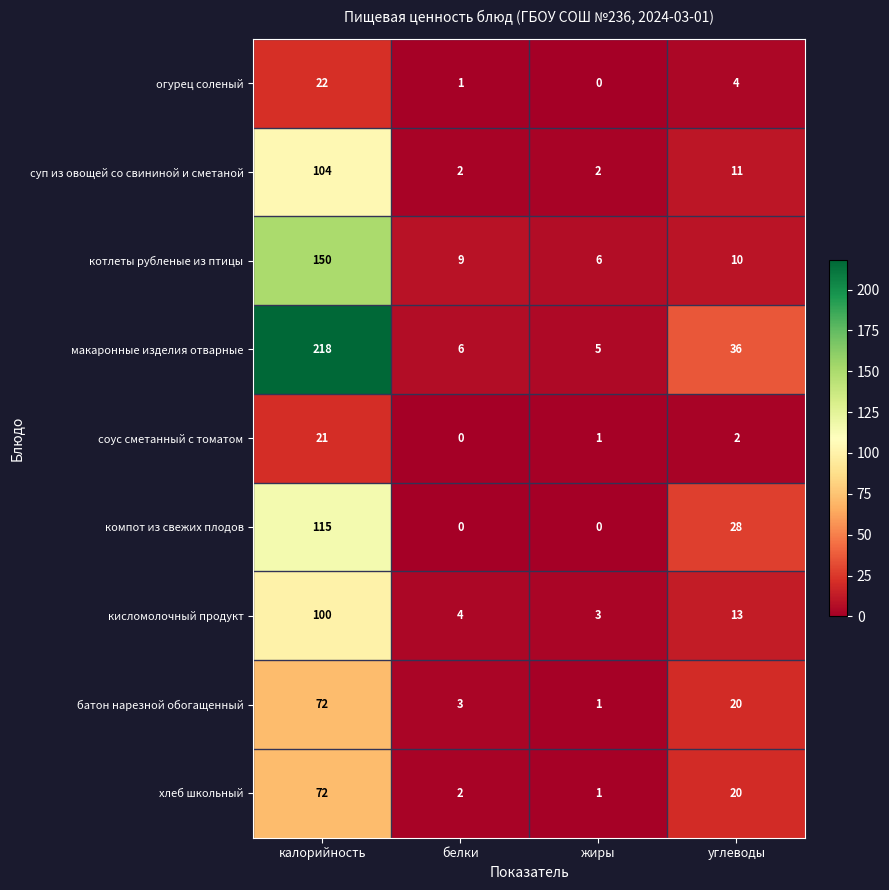

Which series changed the most between калорийность and углеводы?

макаронные изделия отварные